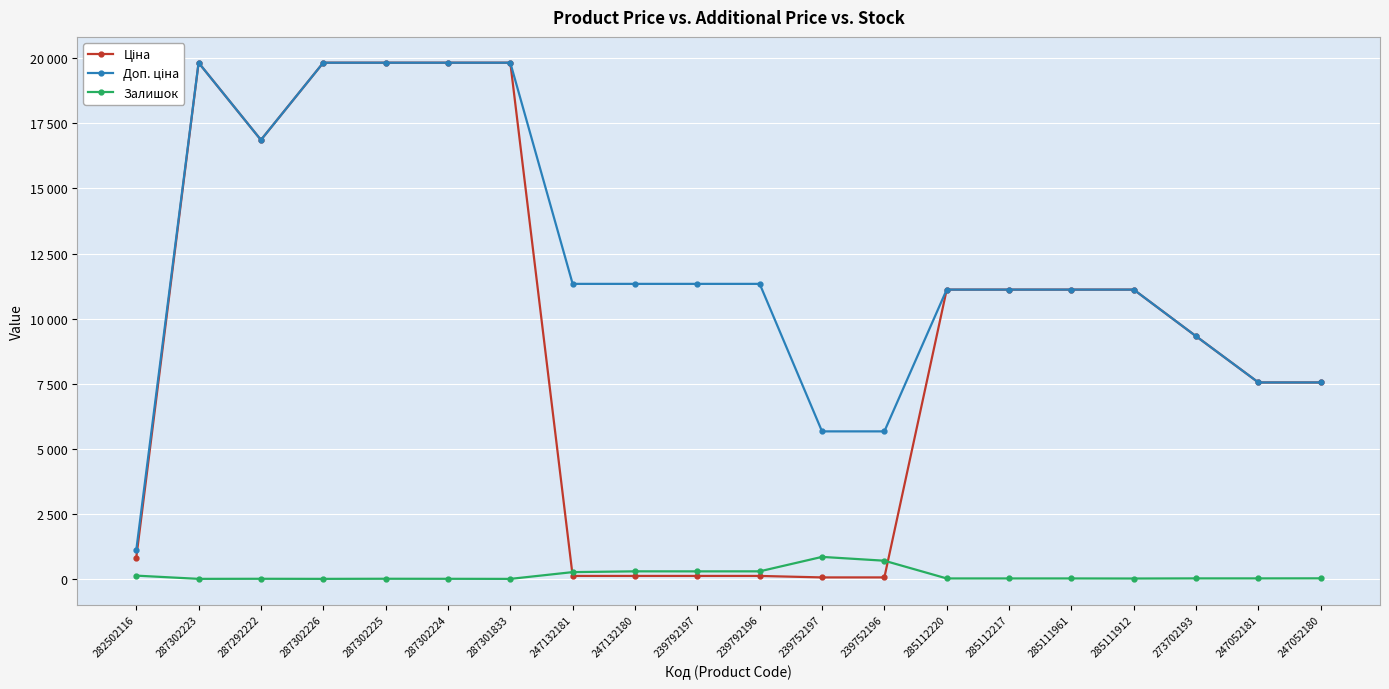

What are all the series names shown in the legend?

Ціна, Доп. ціна, Залишок